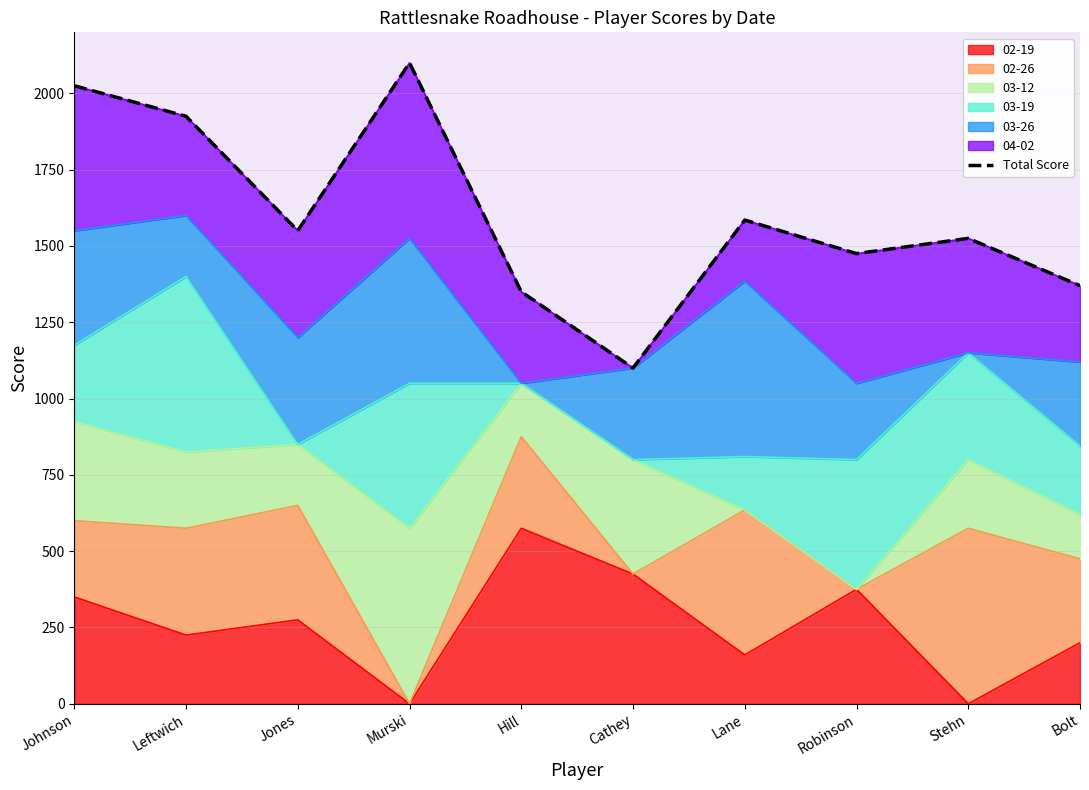

What is the change in value from Robinson to Bolt?

-105